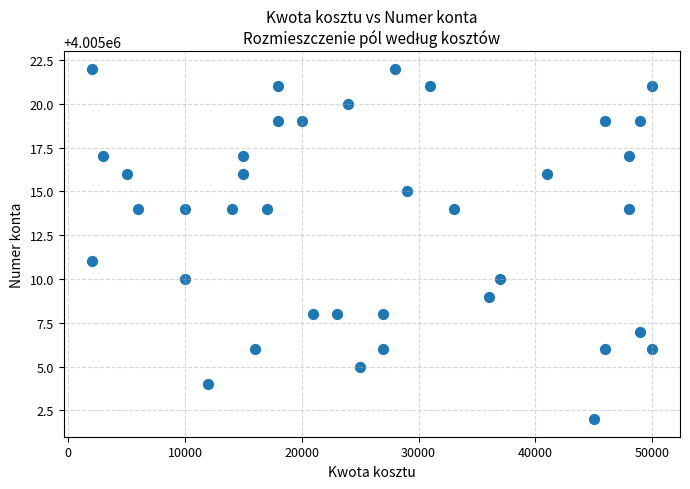

What Y value in the scatter plot is closest to 4005012?

4005011